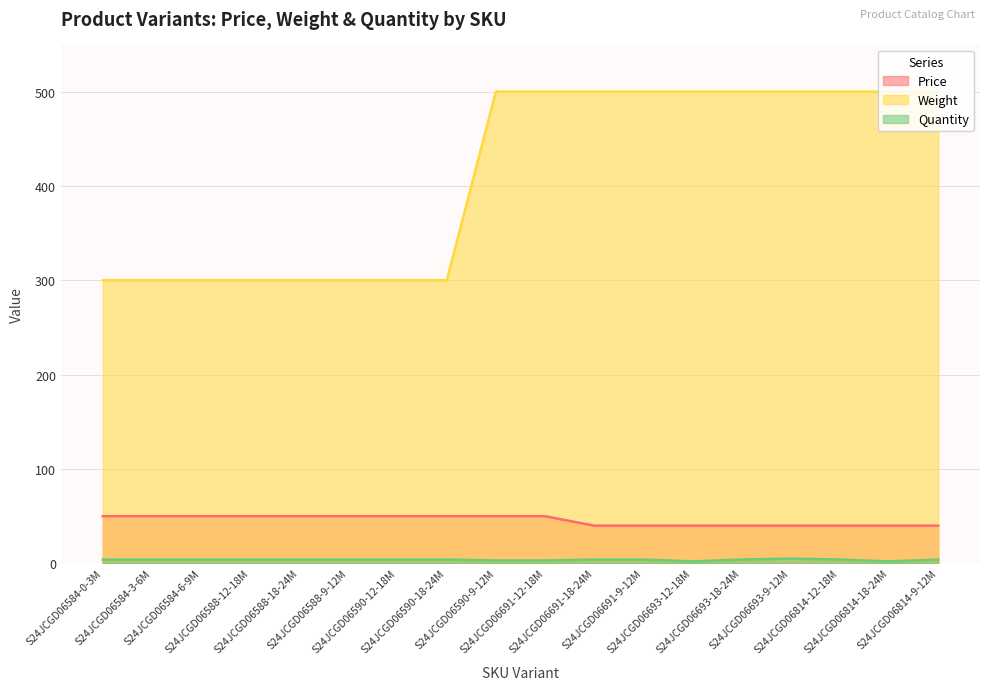

Between S24JCGD06588-18-24M and S24JCGD06693-12-18M, which series saw the biggest shift?

Weight